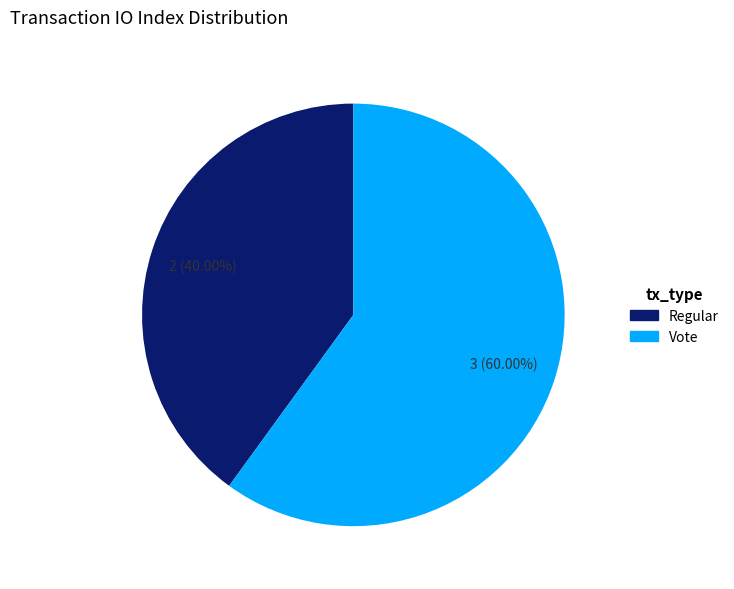

What percentage is the Regular slice, to the nearest percent?

40%